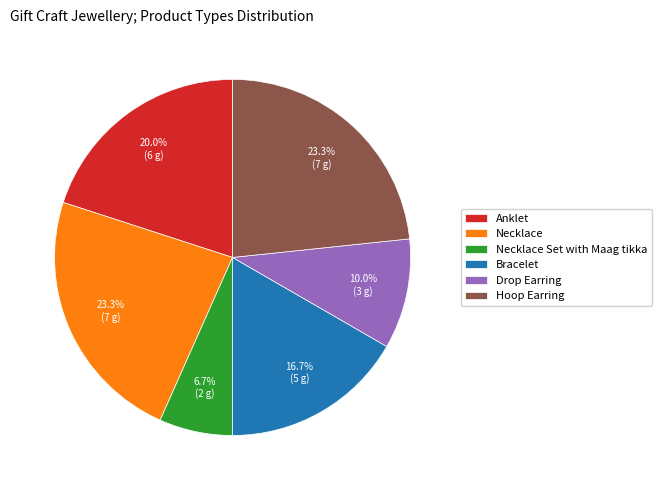

To the nearest percent, what portion does Hoop Earring represent?

23%